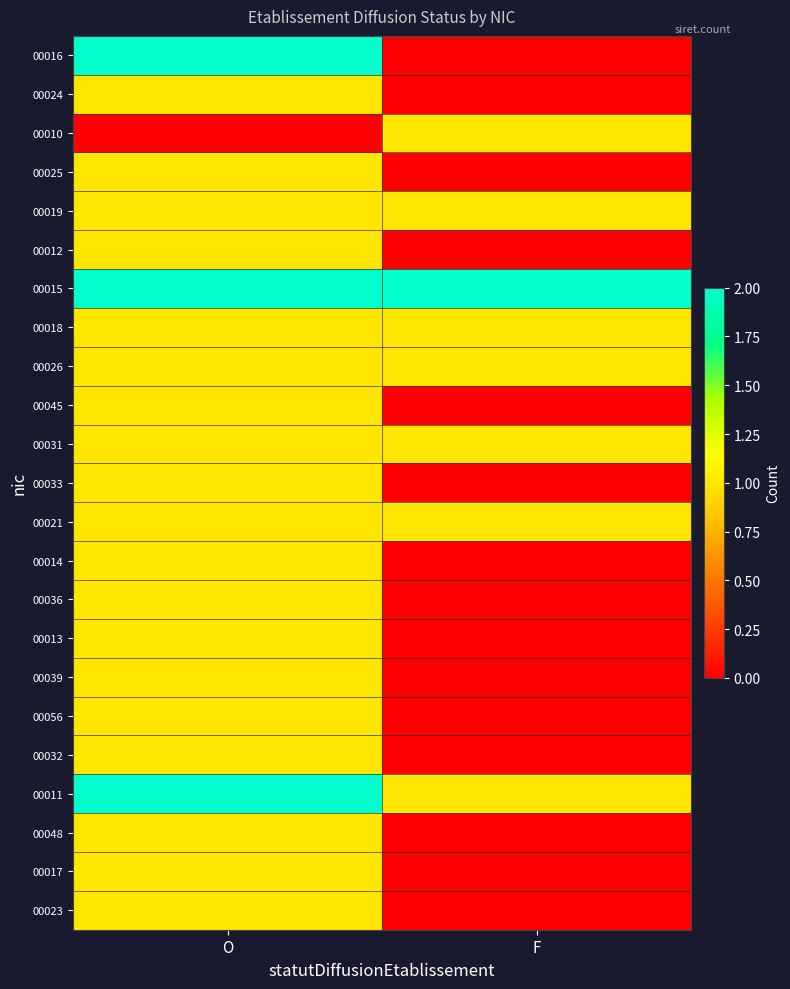

List the series in order of their peak value, highest first.

00016, 00015, 00011, 00024, 00010, 00025, 00019, 00012, 00018, 00026, 00045, 00031, 00033, 00021, 00014, 00036, 00013, 00039, 00056, 00032, 00048, 00017, 00023